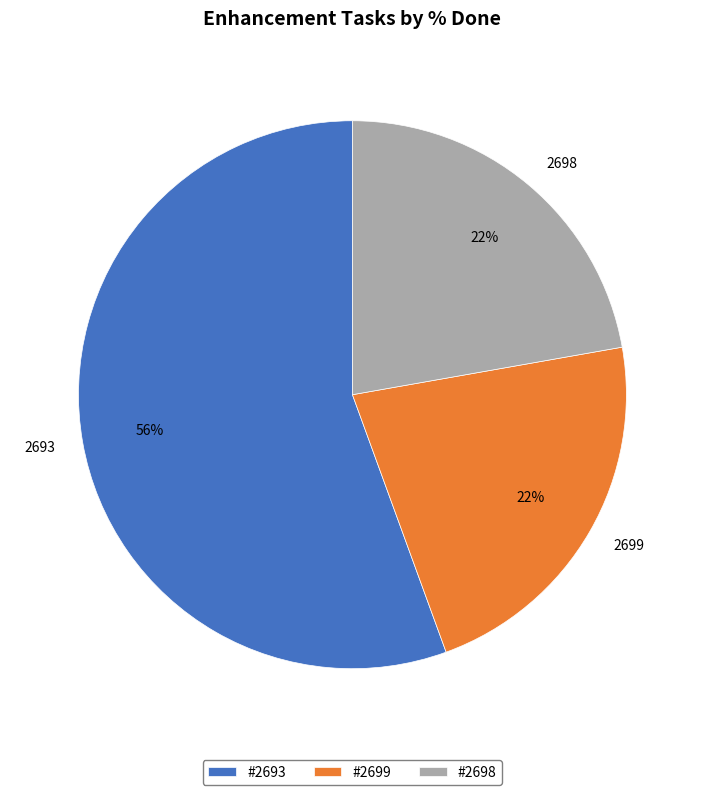

To the nearest percent, what percentage of the pie is #2698?

22%